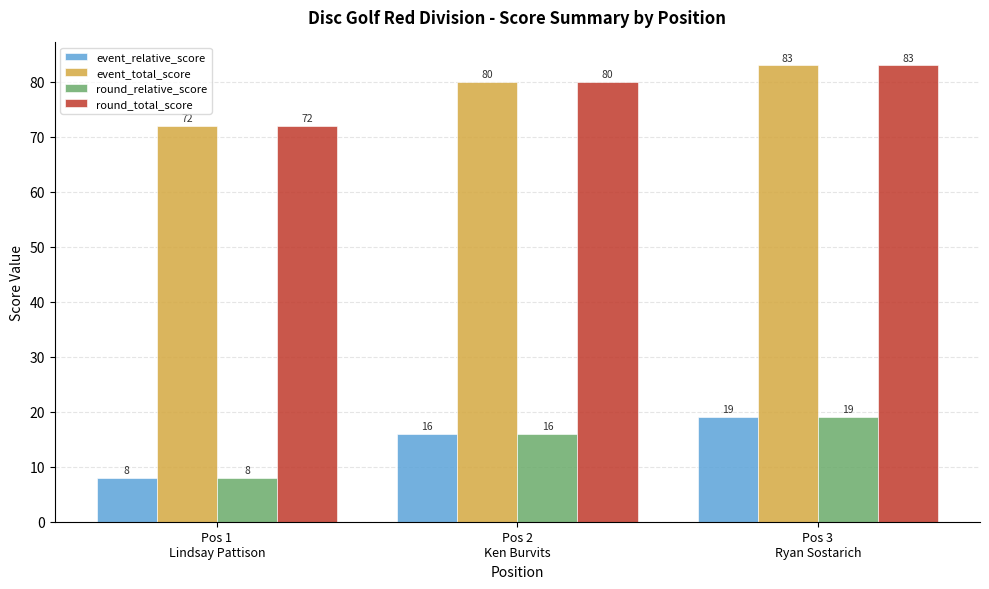

What are all the series names shown in the legend?

event_relative_score, event_total_score, round_relative_score, round_total_score